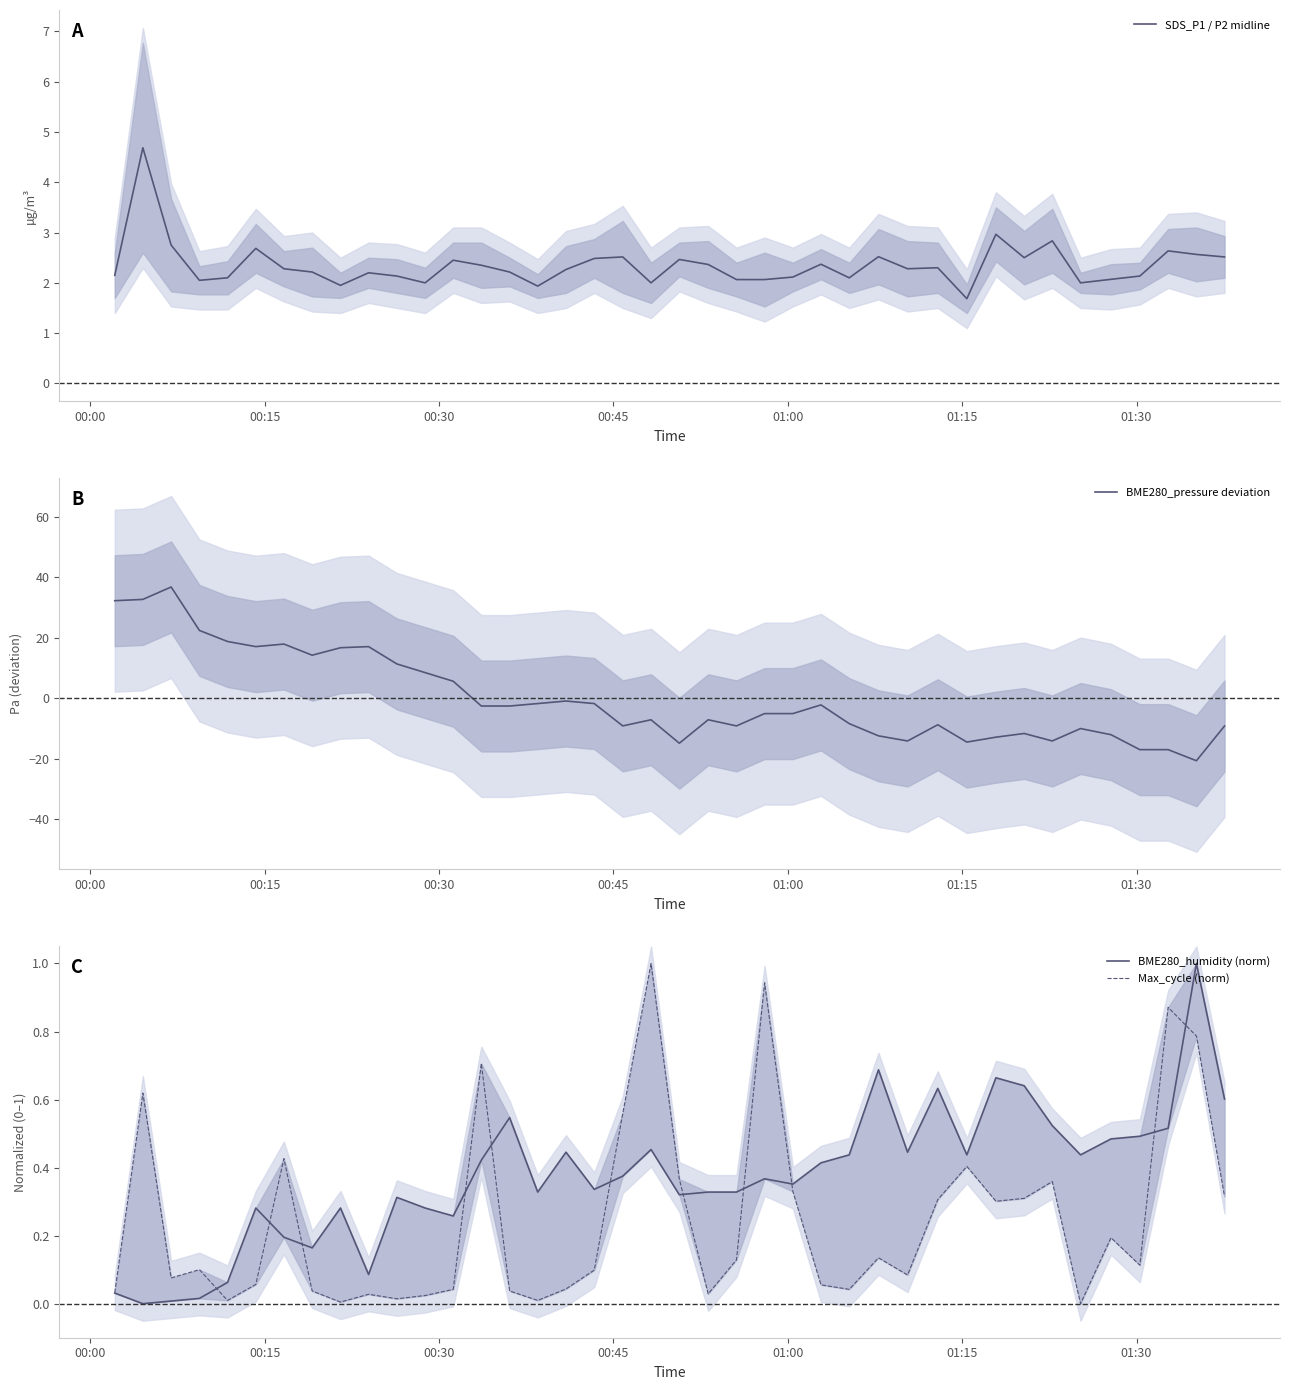

True or false: SDS_P1 / P2 midline and BME280_humidity (norm) intersect in this chart.

False